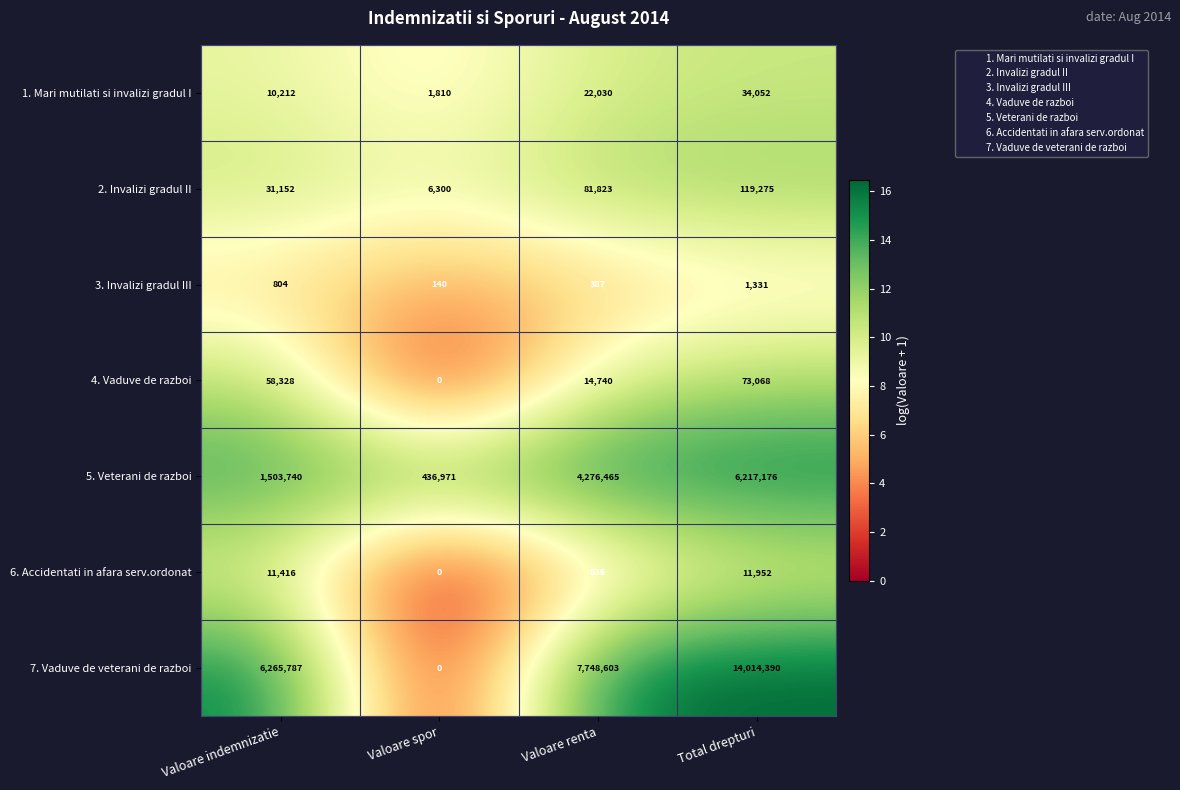

Reading right to left, extract all data points from this chart.

1. Mari mutilati si invalizi gradul I: Total drepturi=34052	Valoare renta=22030	Valoare spor=1810	Valoare indemnizatie=10212
2. Invalizi gradul II: Total drepturi=119275	Valoare renta=81823	Valoare spor=6300	Valoare indemnizatie=31152
3. Invalizi gradul III: Total drepturi=1331	Valoare renta=387	Valoare spor=140	Valoare indemnizatie=804
4. Vaduve de razboi: Total drepturi=73068	Valoare renta=14740	Valoare spor=0	Valoare indemnizatie=58328
5. Veterani de razboi: Total drepturi=6217176	Valoare renta=4276465	Valoare spor=436971	Valoare indemnizatie=1503740
6. Accidentati in afara serv.ordonat: Total drepturi=11952	Valoare renta=536	Valoare spor=0	Valoare indemnizatie=11416
7. Vaduve de veterani de razboi: Total drepturi=14014390	Valoare renta=7748603	Valoare spor=0	Valoare indemnizatie=6265787